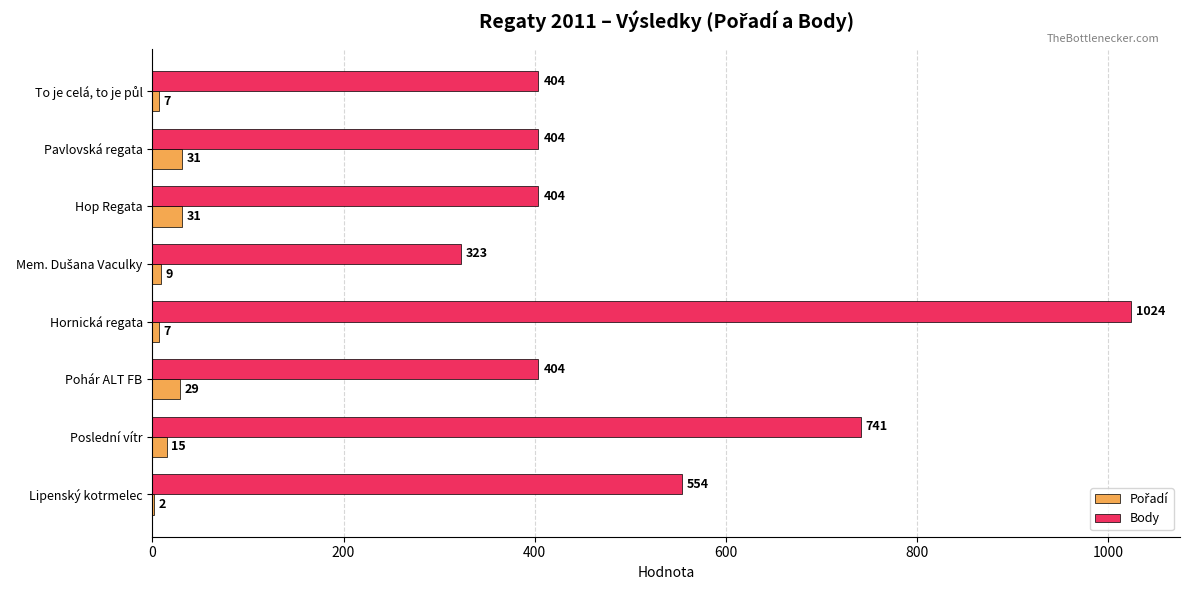

Which category has the highest value in the Body series?

Hornická regata